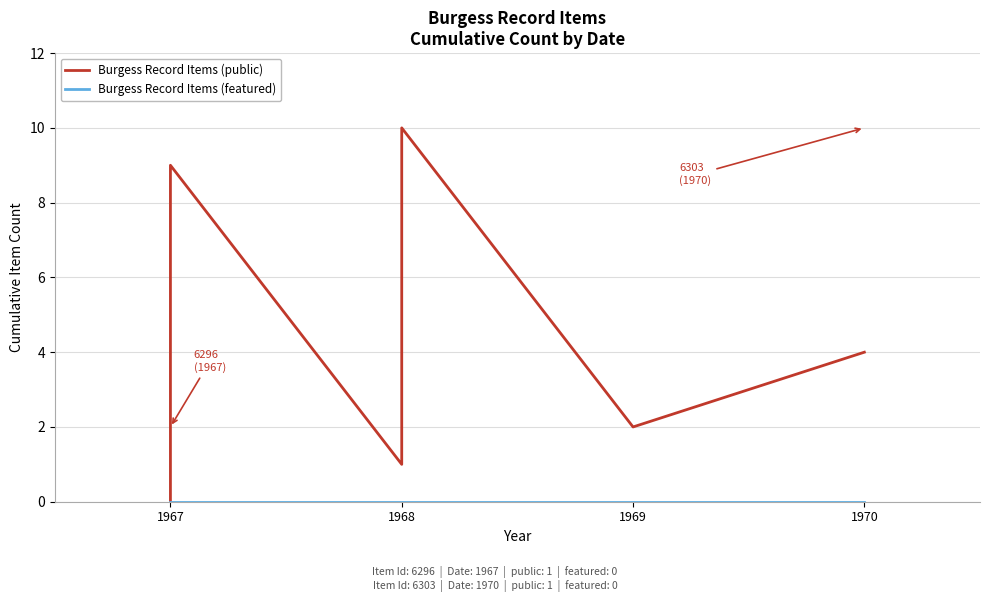

True or false: Burgess Record Items (public) and Burgess Record Items (featured) cross at least once.

False